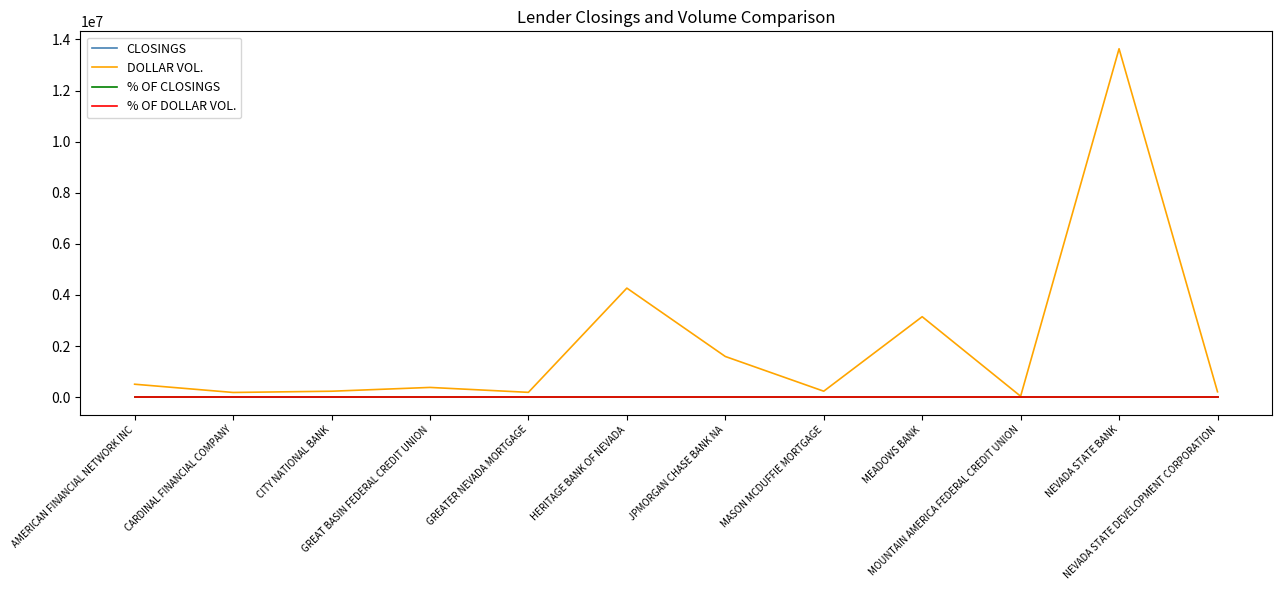

Which series has the largest range (max minus min)?

DOLLAR VOL.